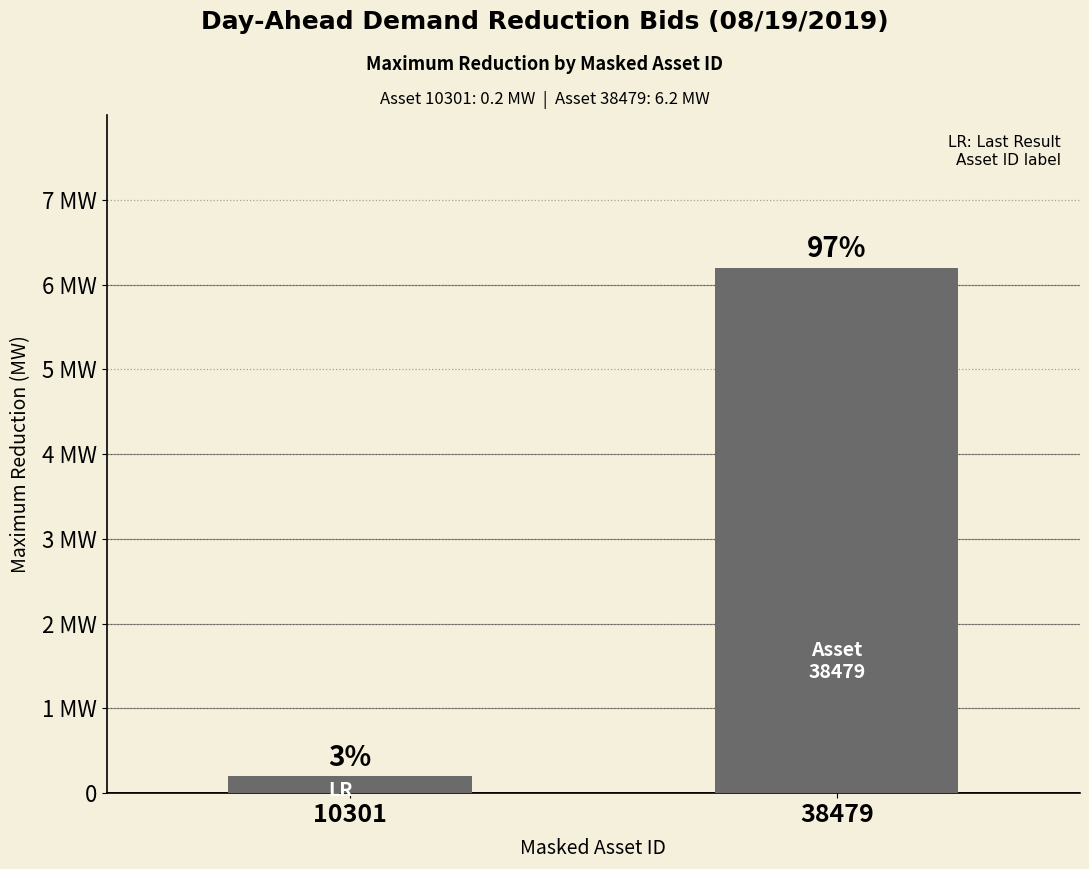

Is it true that the value at 38479 is 6.2?

True